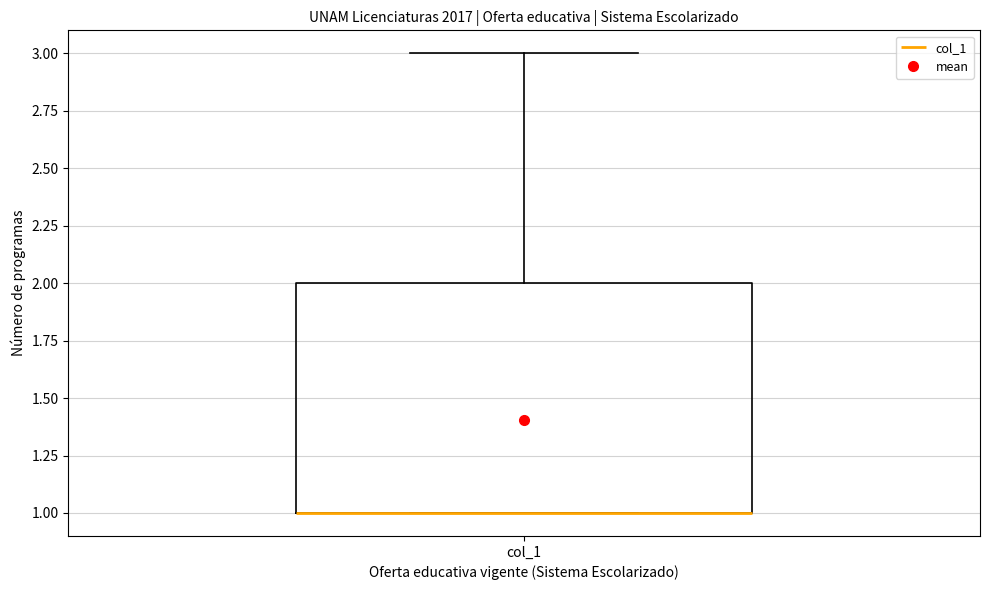

Transcribe this box plot: give where the median line is, the range the box spans, and where the two whiskers end, as read against the y-axis. The values are not printed on the chart, so give them approximately, as read against the axis.

median 1 (drawn on the box's lower edge), box 1 to 2, whiskers 1 to 3